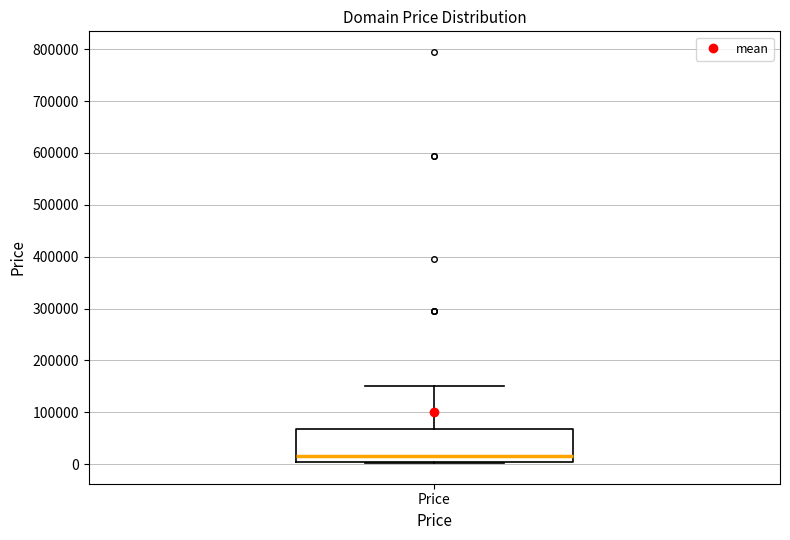

Where is the lower edge of the box for Price on the y-axis? The values are not printed on the chart, so give them approximately, as read against the axis.

0